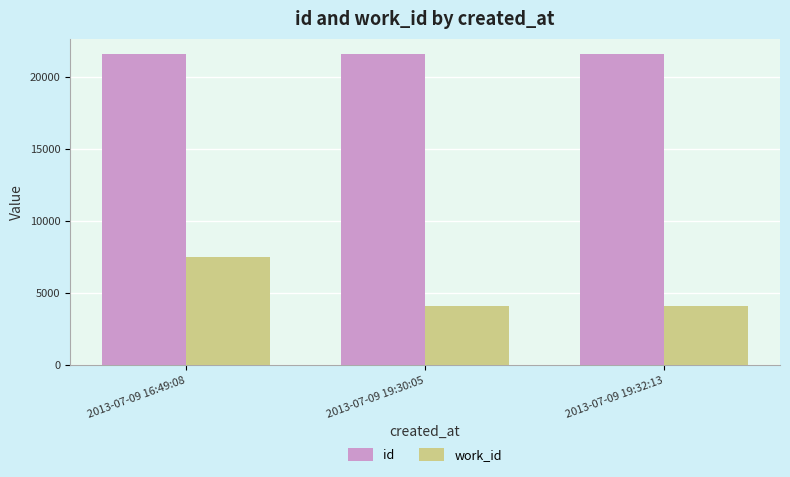

Count the work_id values in the range 4103 to 7520.

3